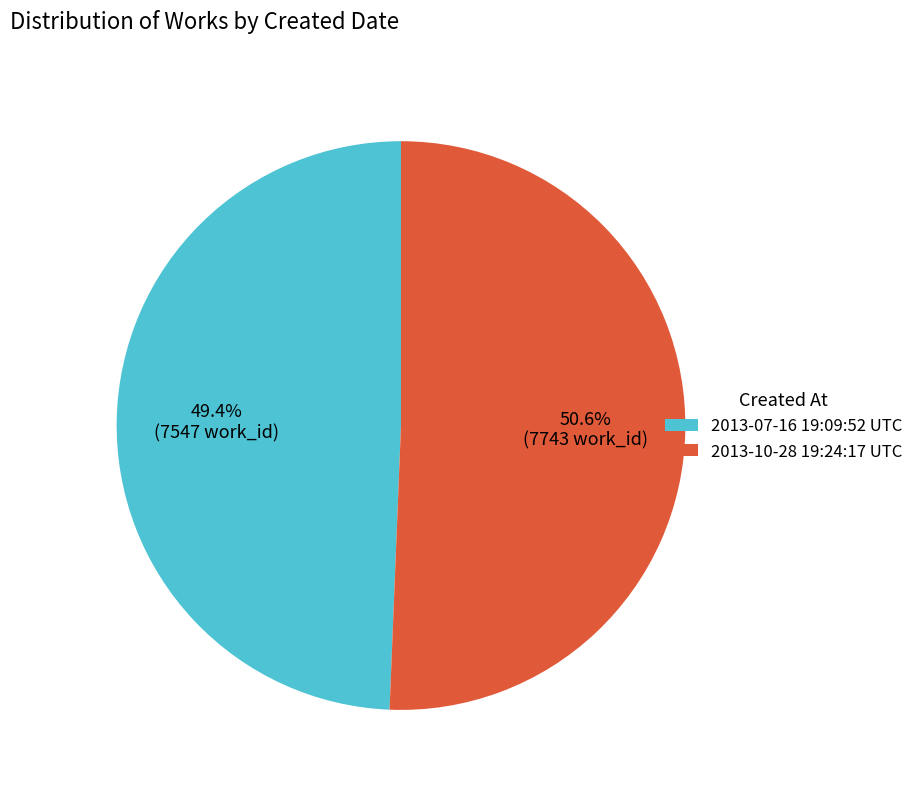

Do 2013-07-16 19:09:52 UTC and 2013-10-28 19:24:17 UTC together represent more than half of the pie?

Yes